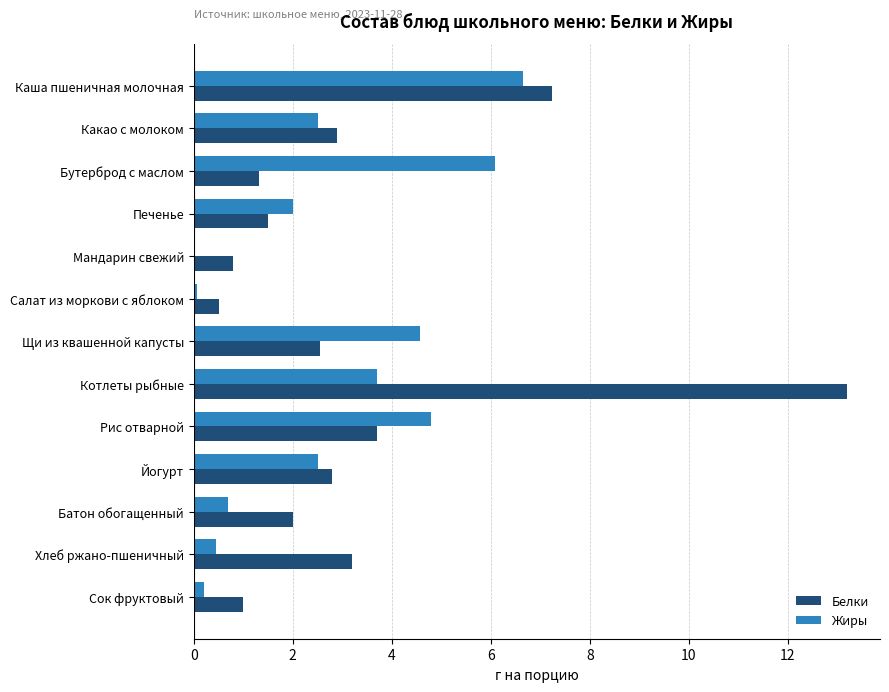

Is it true that Белки equals 3.7 at Рис отварной?

True